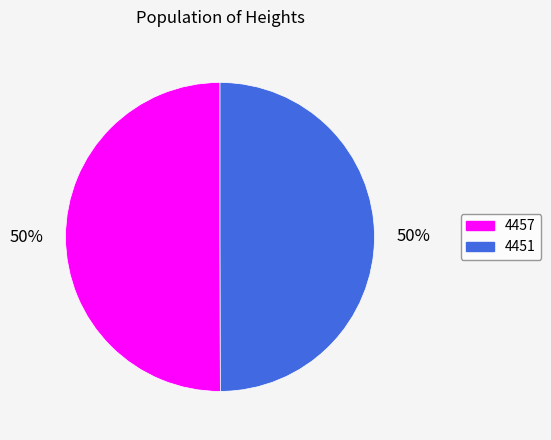

What is the ratio of the value at 4451 to the value at 4457?

1.0